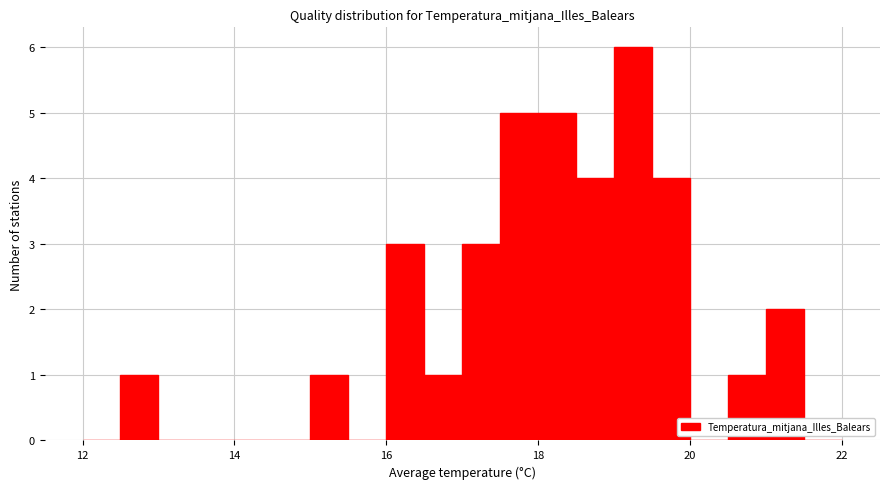

Read against the x-axis, roughly where is the centre of the tallest bar?

19.2